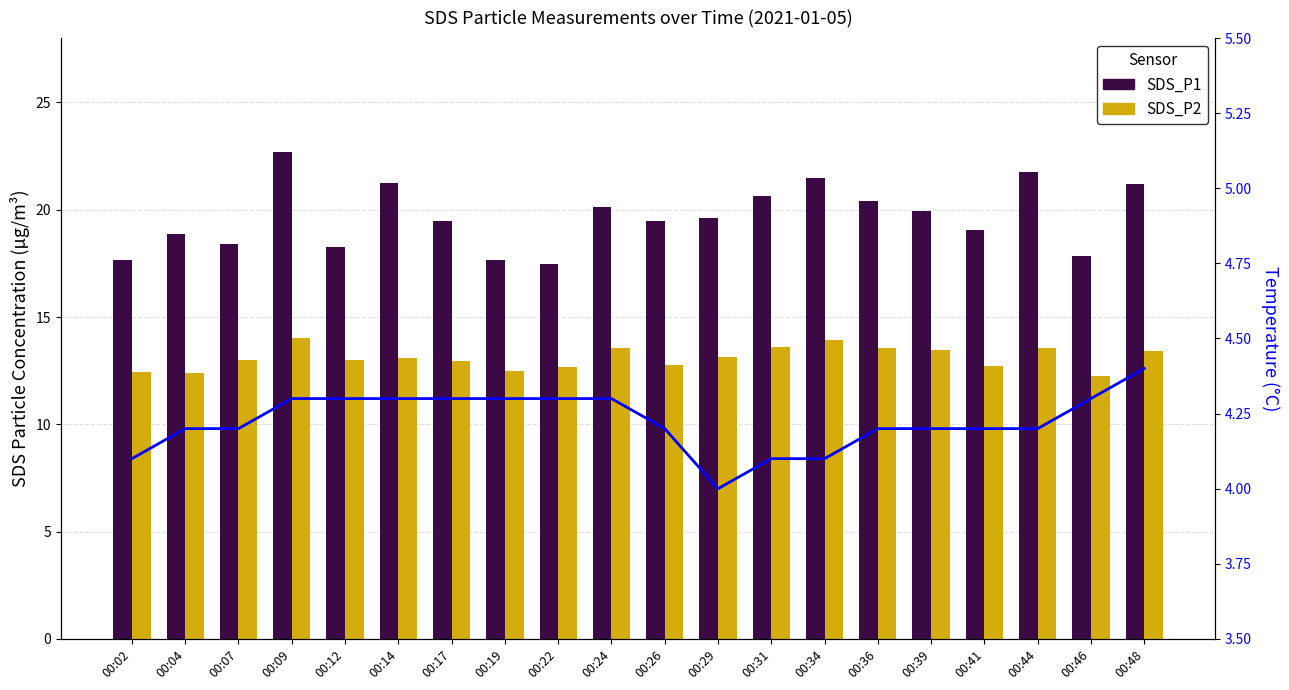

Reading left to right, what are all the values shown in this chart?

SDS_P1: 17.7	18.9	18.4	22.7	18.2	21.2	19.5	17.7	17.4	20.1	19.5	19.6	20.6	21.5	20.4	19.9	19.1	21.8	17.9	21.2
SDS_P2: 12.4	12.4	13.0	14.0	13.0	13.1	12.9	12.5	12.7	13.6	12.8	13.1	13.6	13.9	13.6	13.4	12.7	13.6	12.2	13.4
Temperature (°C): 4.1	4.2	4.2	4.3	4.3	4.3	4.3	4.3	4.3	4.3	4.2	4.0	4.1	4.1	4.2	4.2	4.2	4.2	4.3	4.4